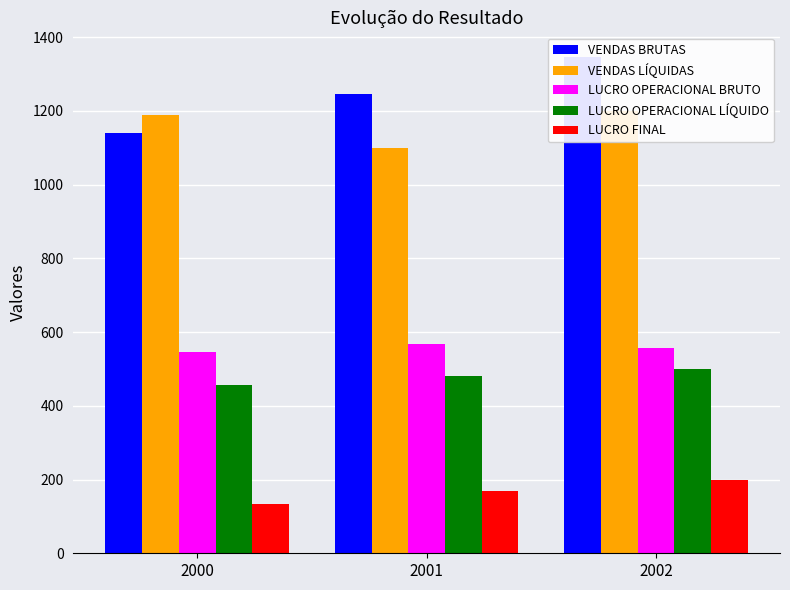

What is the maximum value shown in the chart?

1346